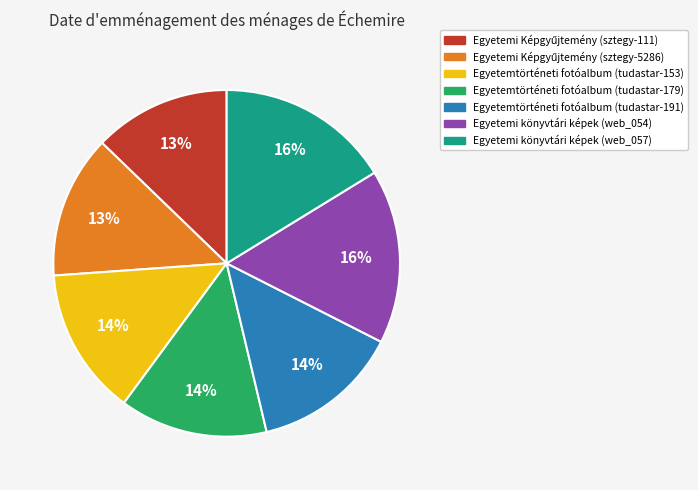

To the nearest percent, what is the difference between the largest and smallest slice percentages?

3%